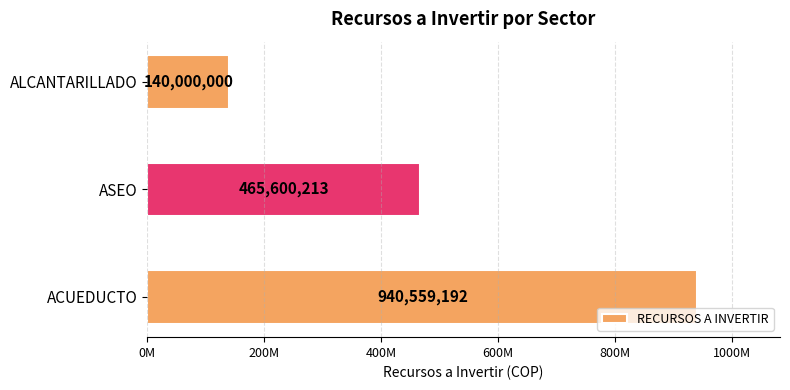

How many data points are less than 465600213?

1